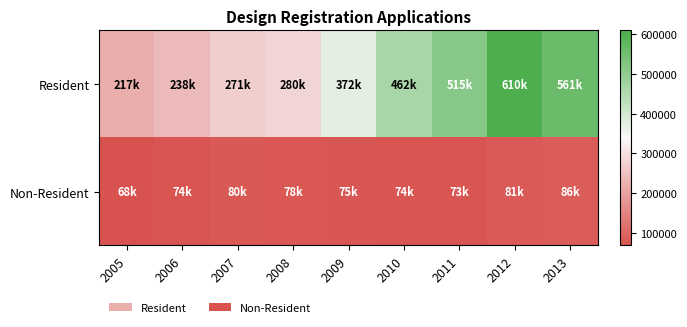

What is the maximum value shown in the chart?

610000